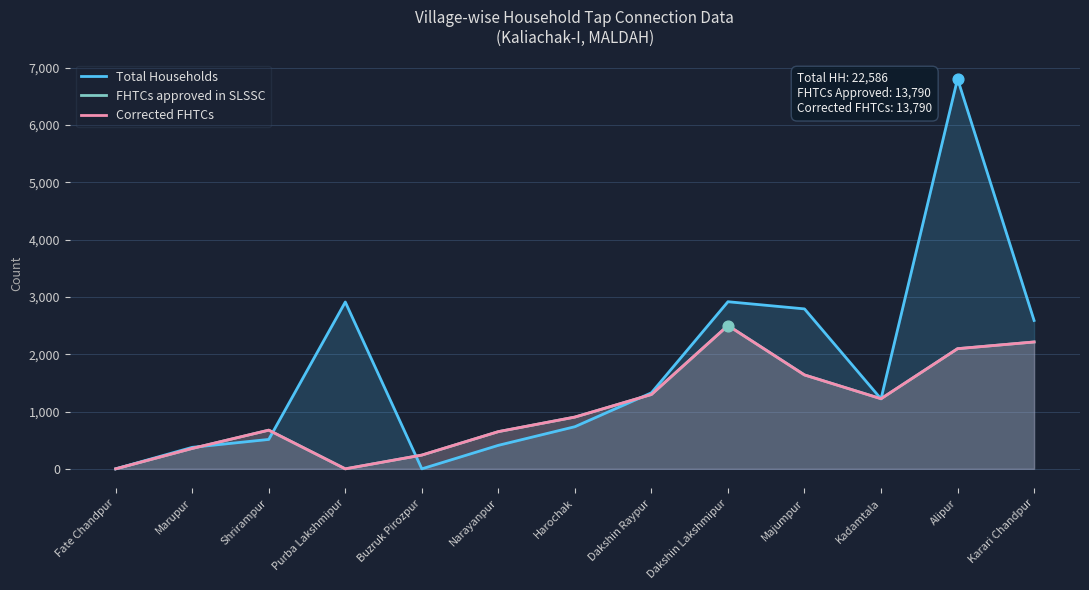

What is the total value across all series at Kadamtala?

3666